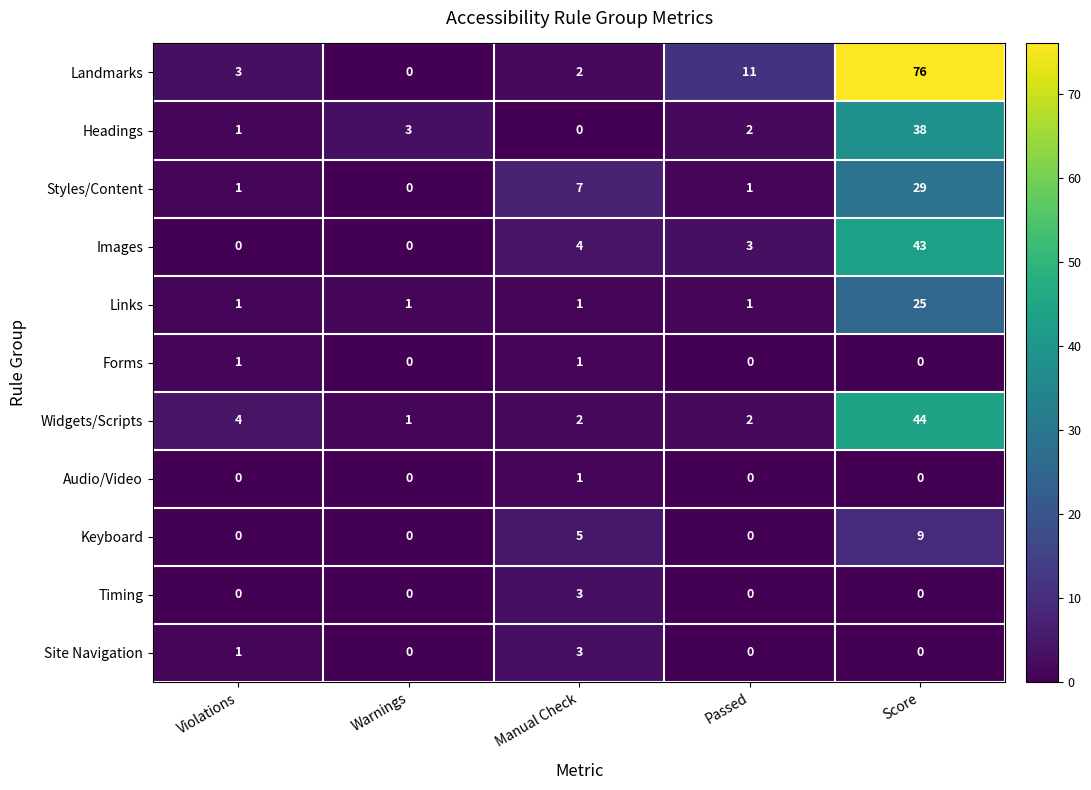

How many Keyboard values are between 0 and 5?

4